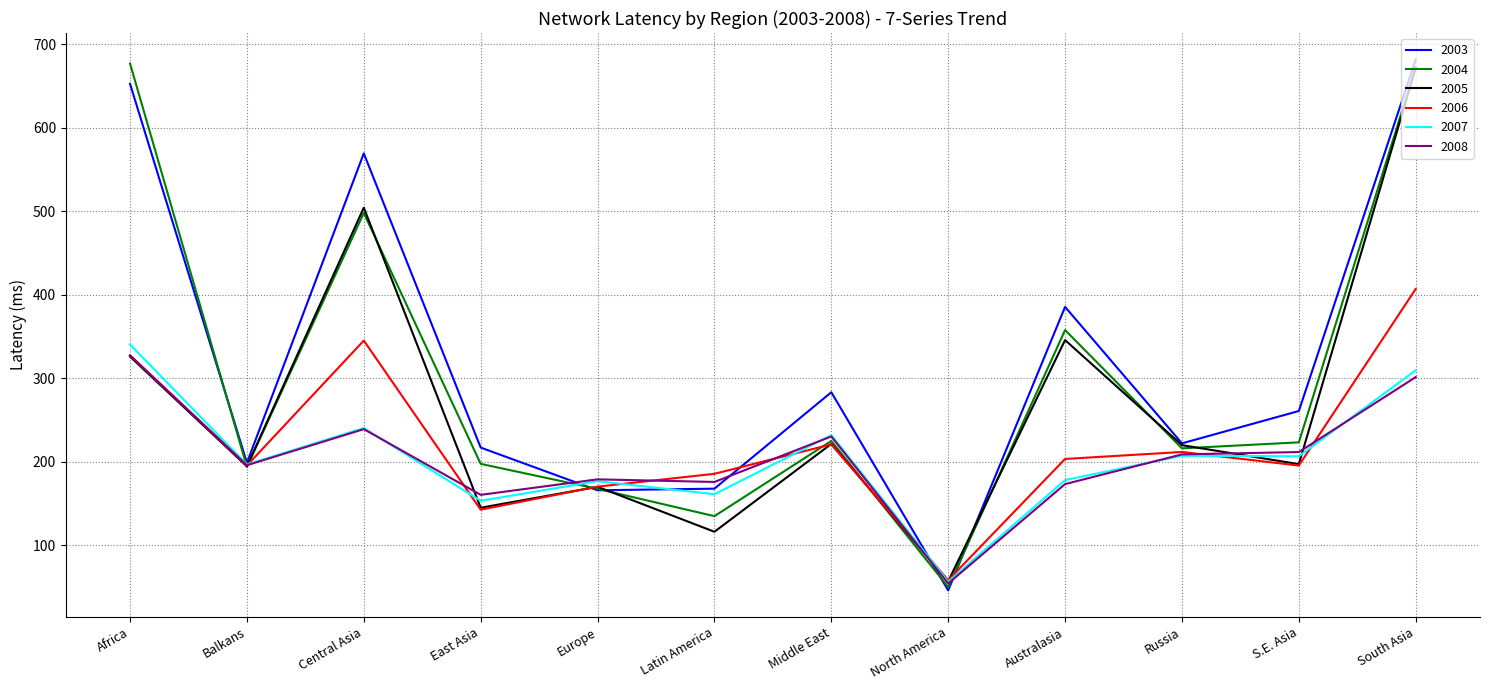

The value of 2008 at Australasia is 173.4. True or false?

True